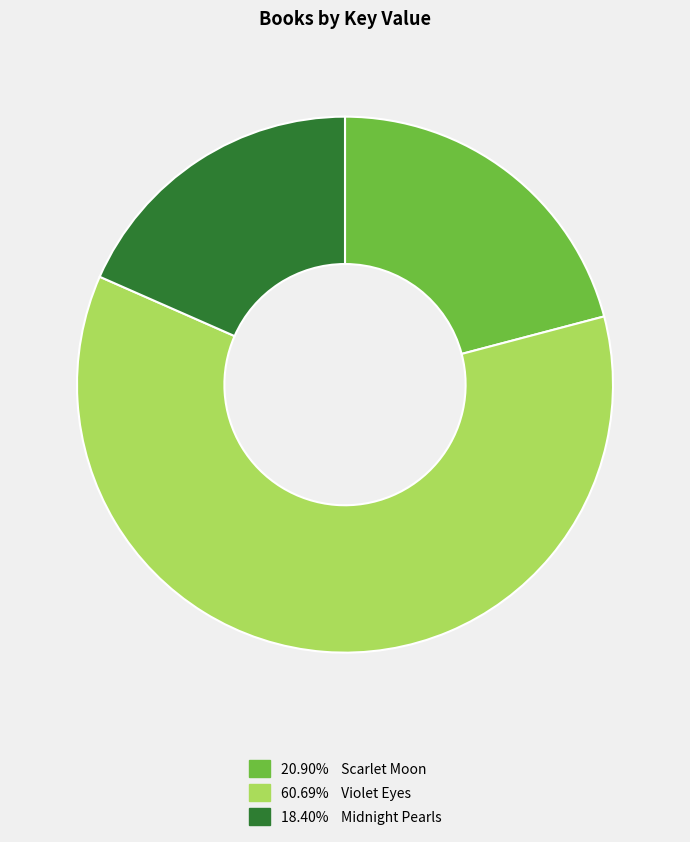

Is there any slice that represents more than half of the pie?

Yes